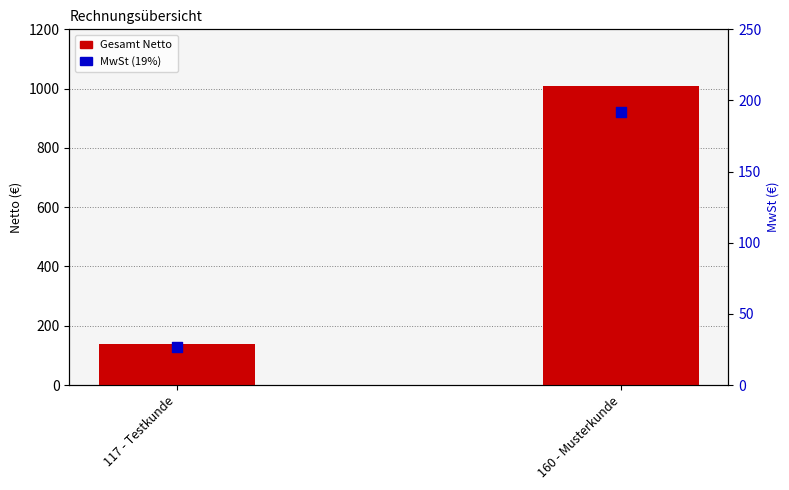

At how many categories does at least one series exceed 183?

1